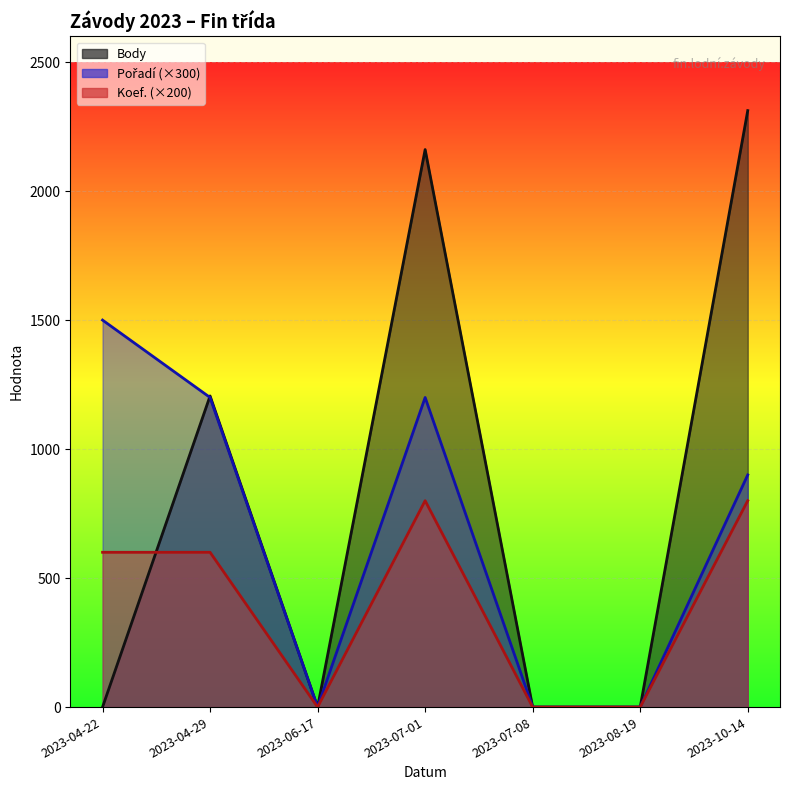

How many values in Pořadí are above zero?

4